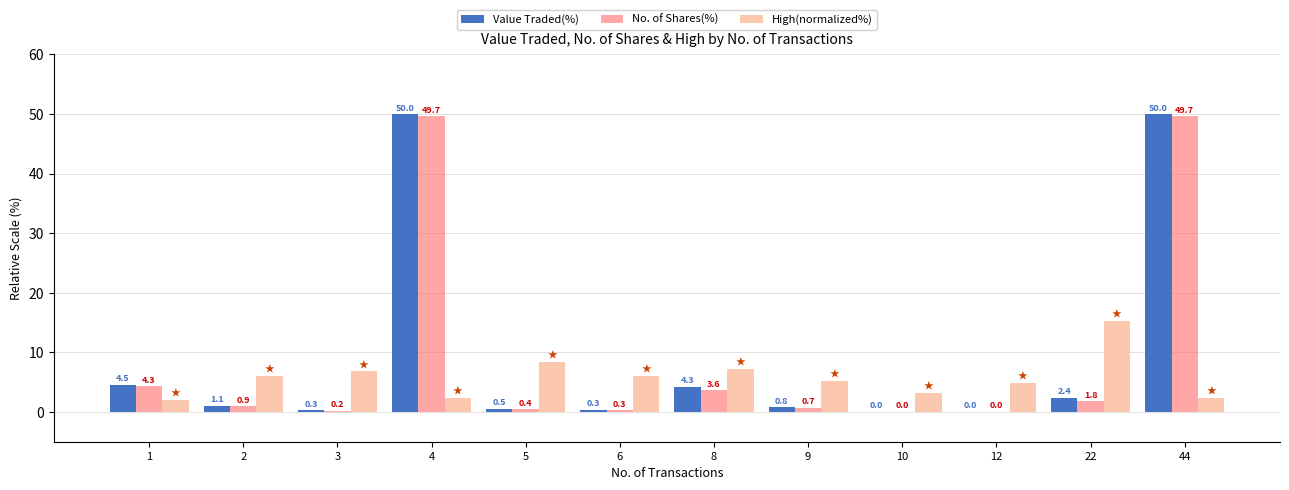

What is the sum of all High(normalized%) values?

69.6